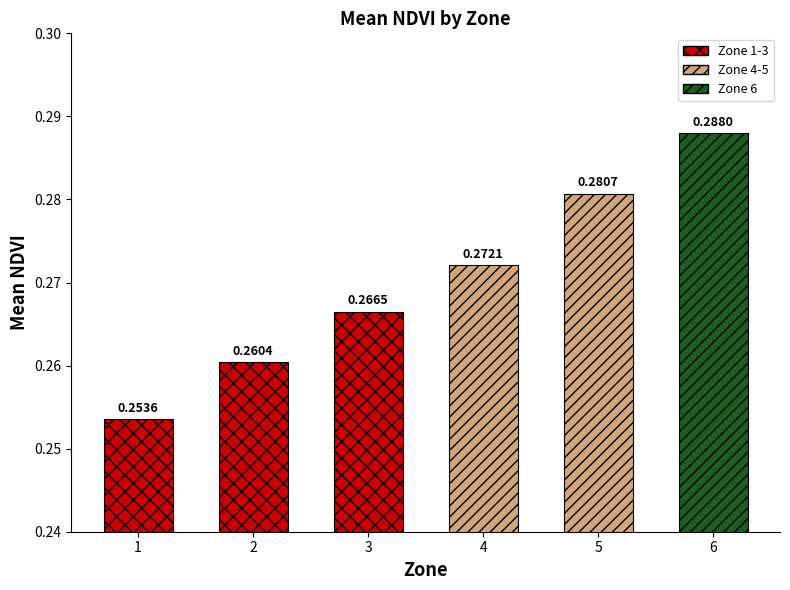

What is the sum of the values at 5 and 4?

0.6